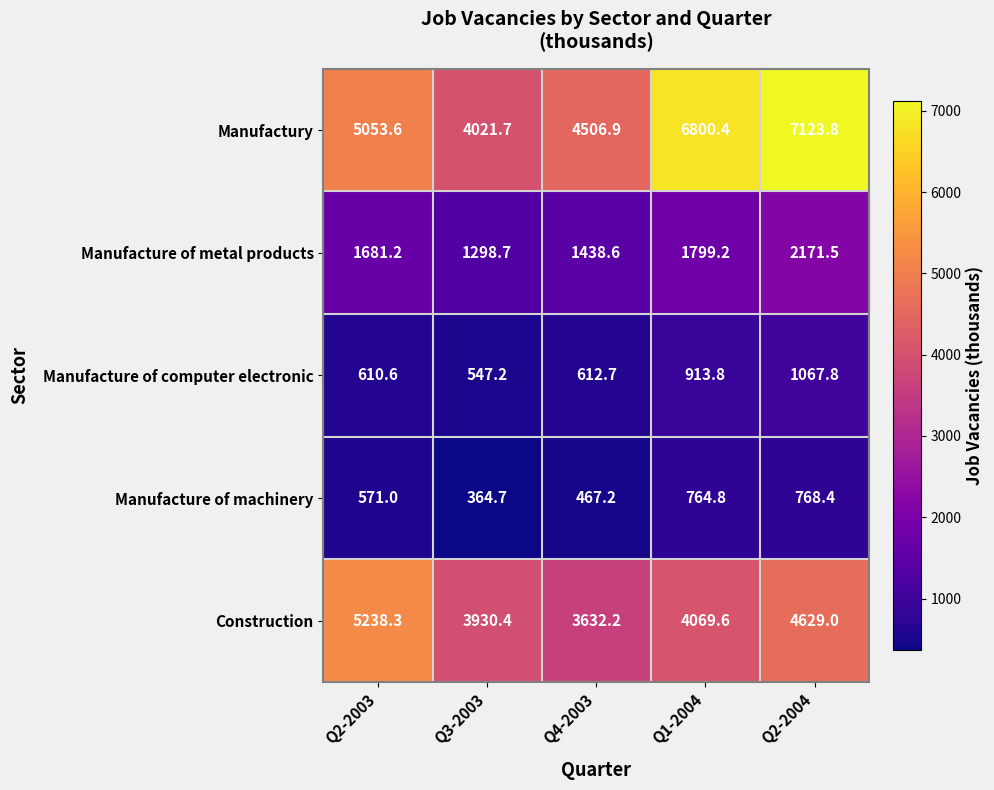

What is the difference between the maximum and minimum values in the Manufacture of metal products series?

872.8